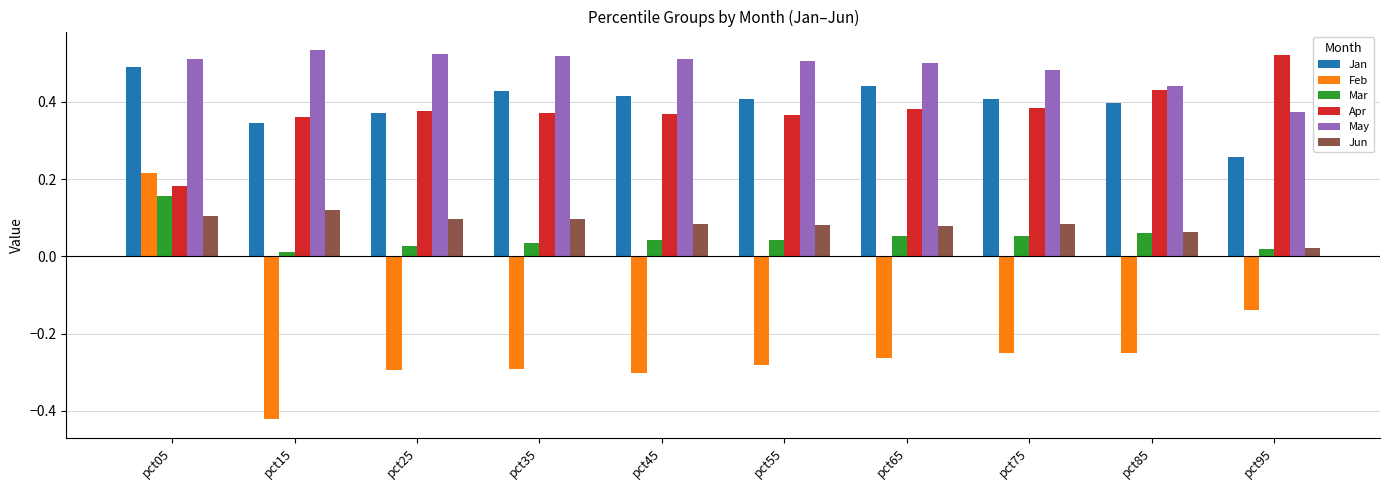

At which label does Jan reach its minimum?

pct95